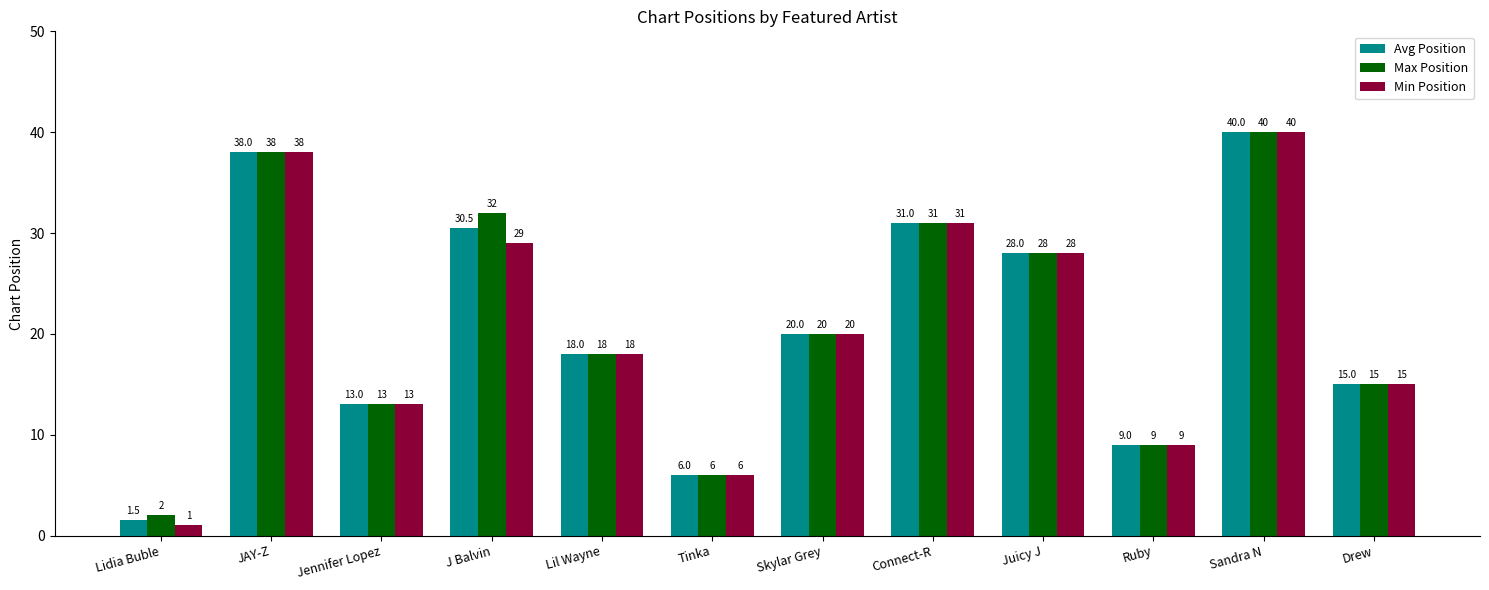

Is it true that Min Position equals 31.0 at Connect-R?

True